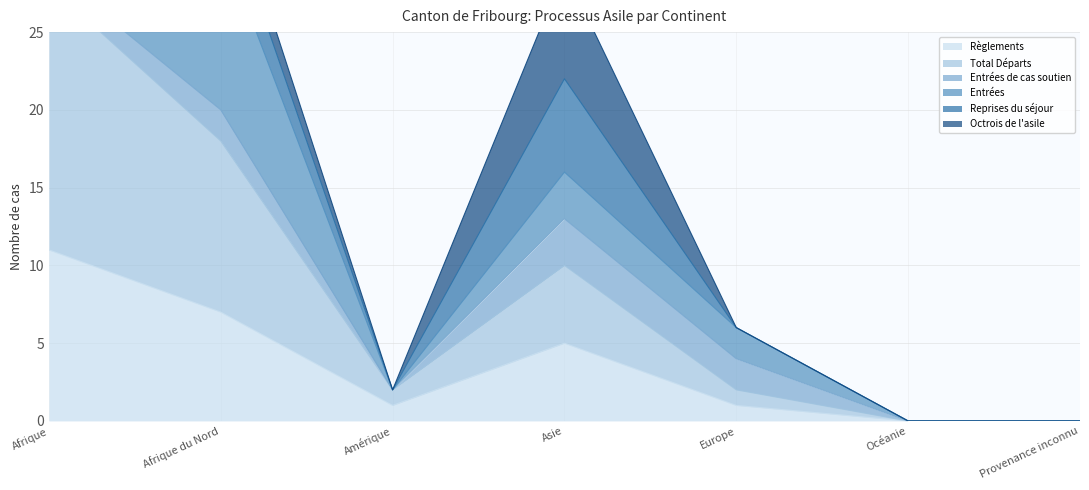

True or false: Entrées and Règlements cross at least once.

False